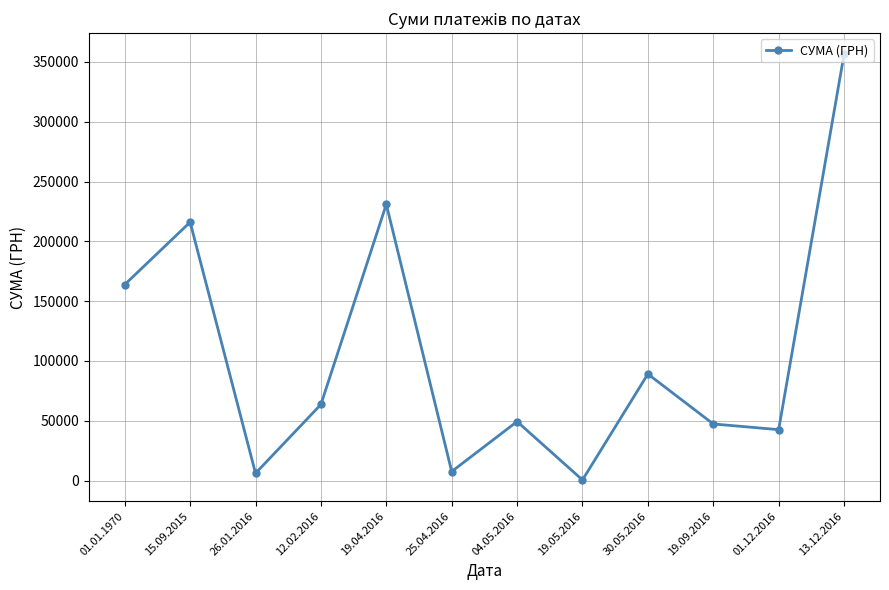

True or false: there are more than 2 points higher than both neighbors.

True